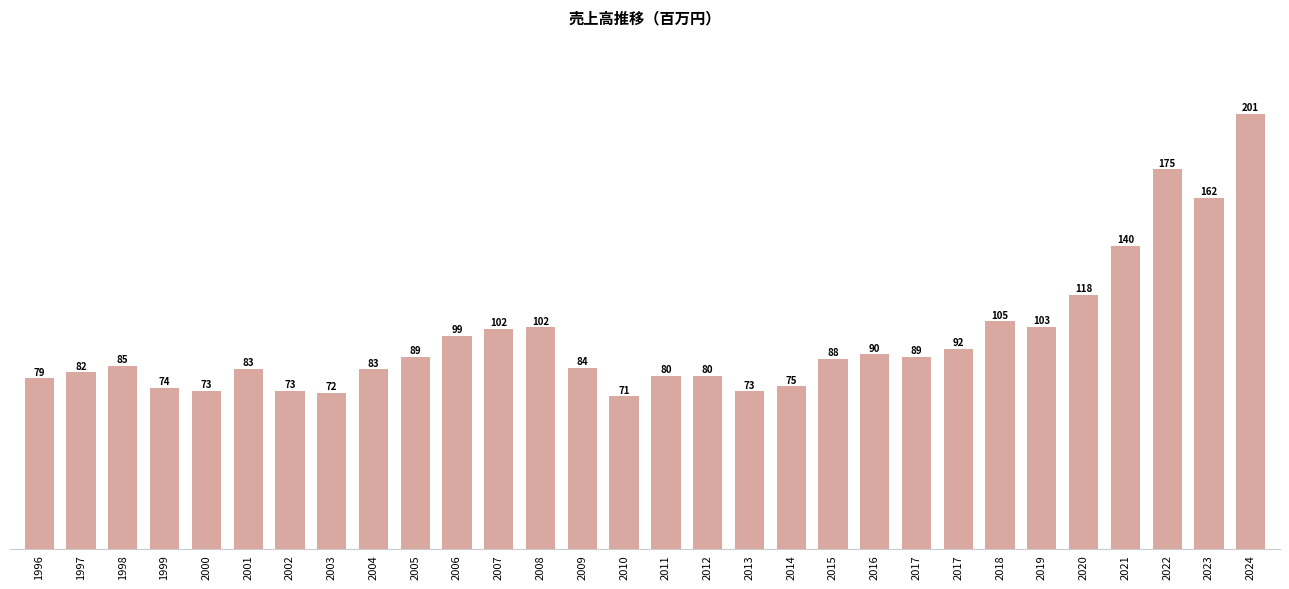

At which category does the chart reach its peak across all series?

2024